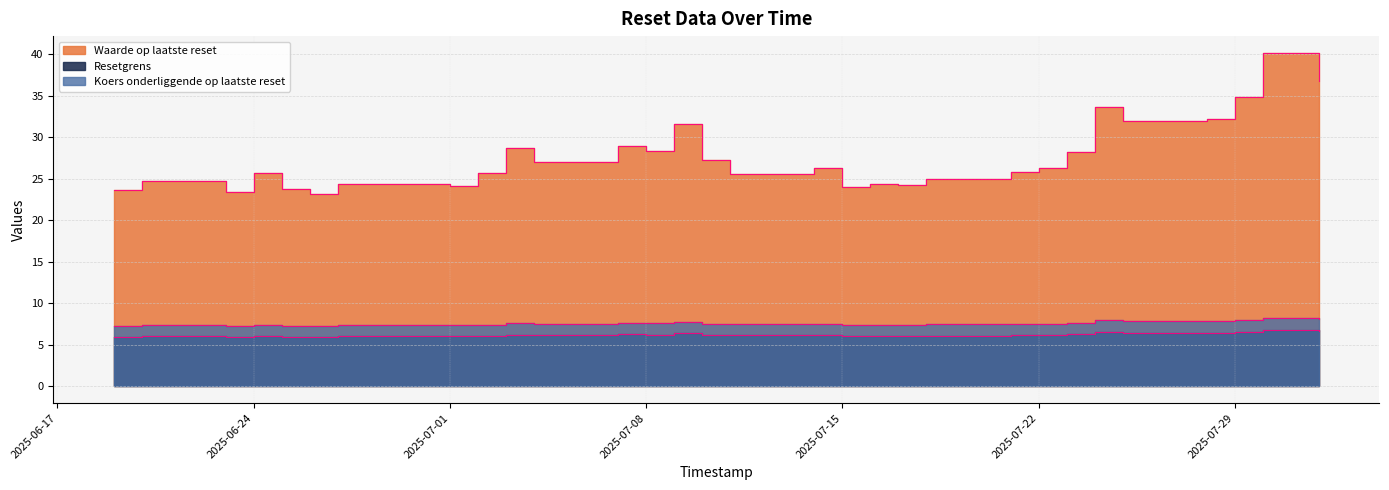

Which series has the largest range (max minus min)?

Waarde op laatste reset